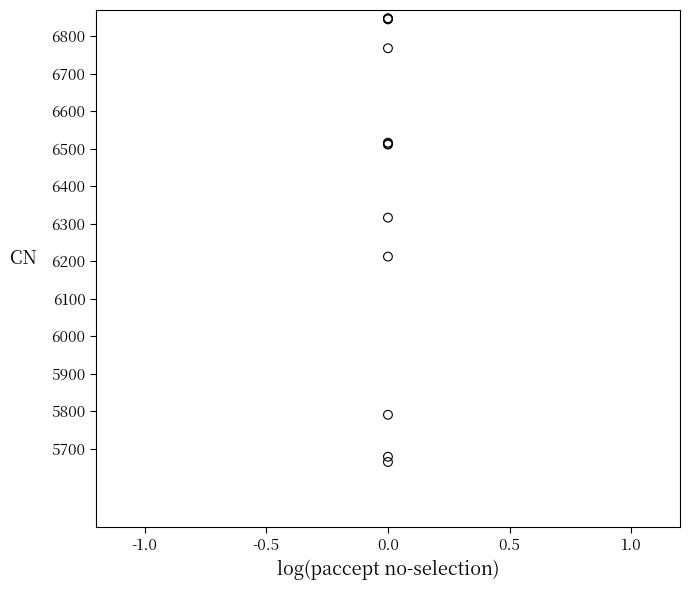

What Y value in the scatter plot is closest to 6256?

6212